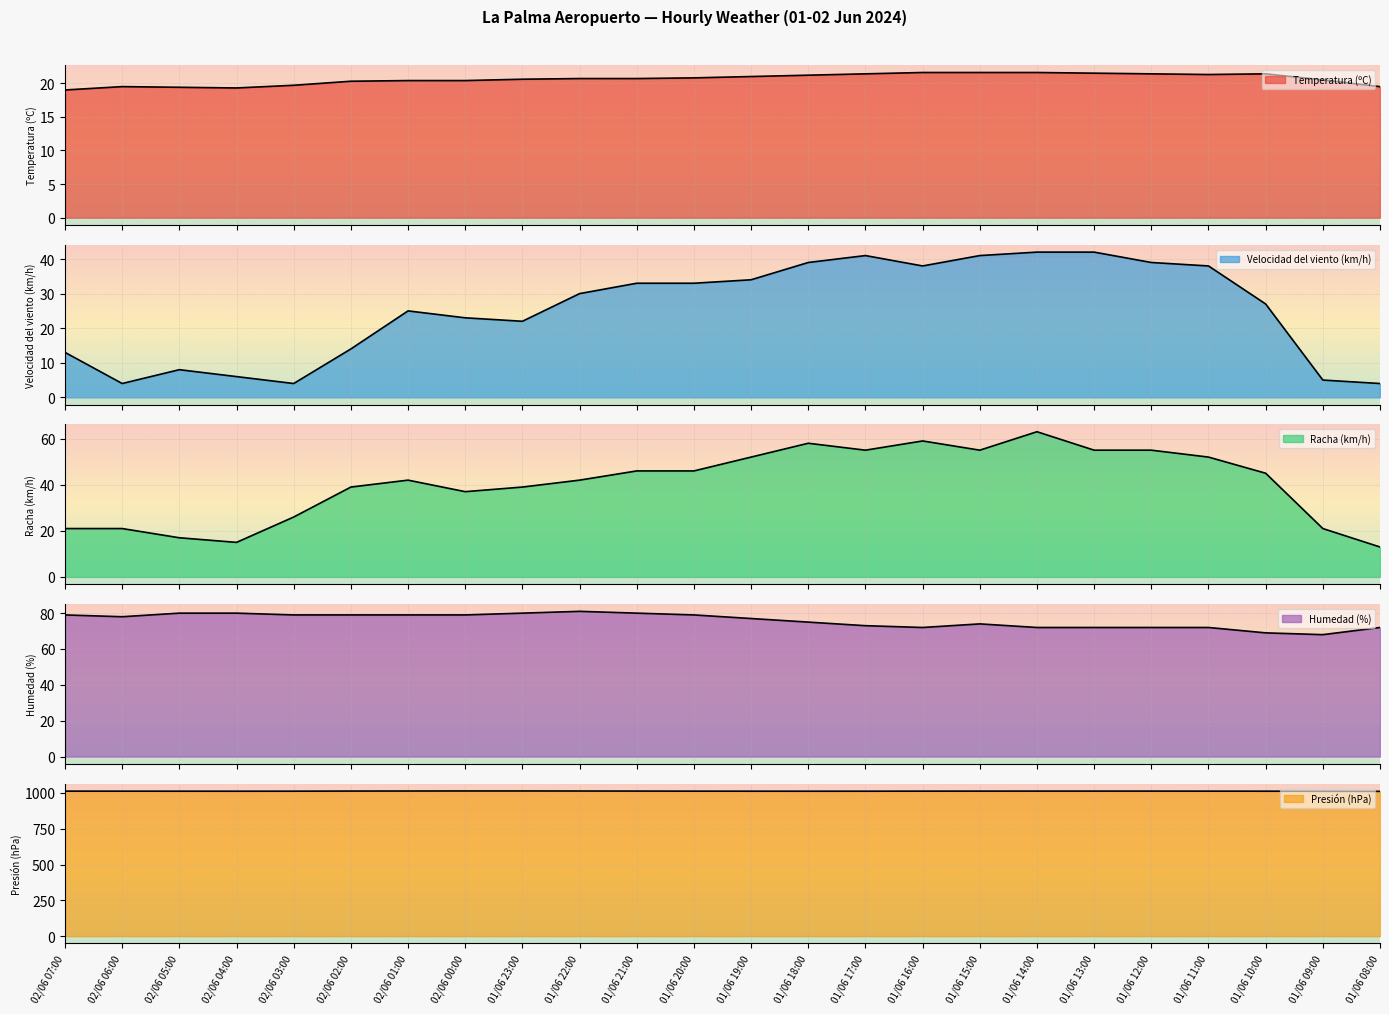

Which series has the largest total across all categories?

Presión (hPa)